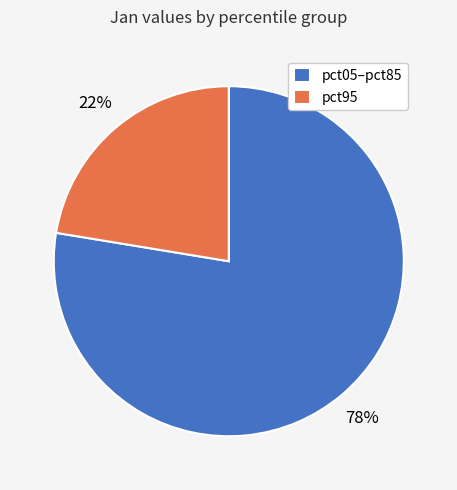

To the nearest percent, what is the average slice percentage?

50%